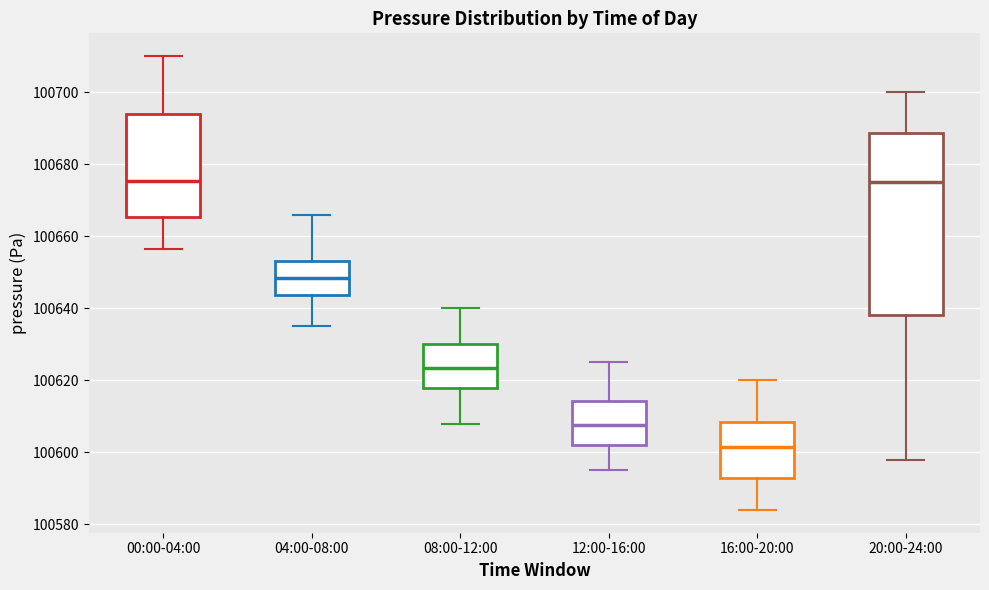

Which box is the tallest, from its lower edge to its upper edge?

20:00-24:00